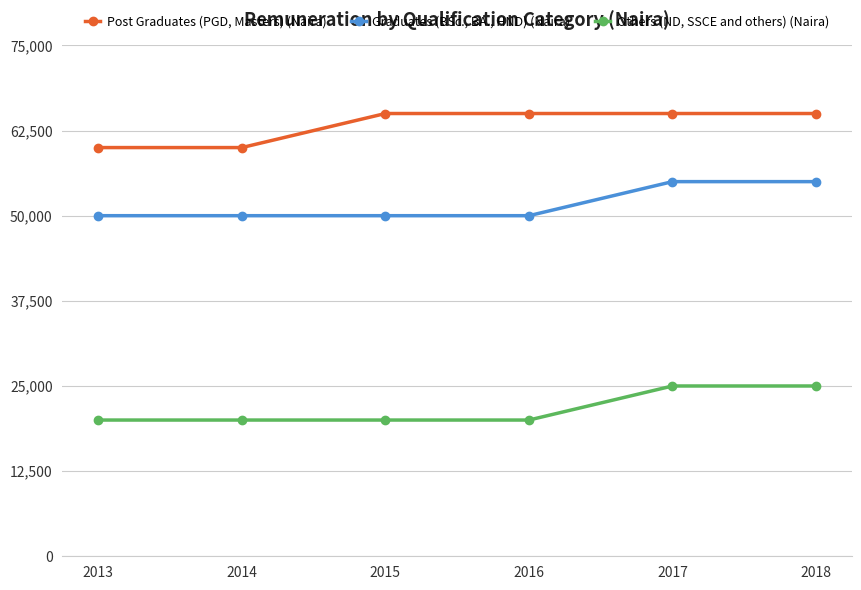

At how many categories does at least one series exceed 21640?

6